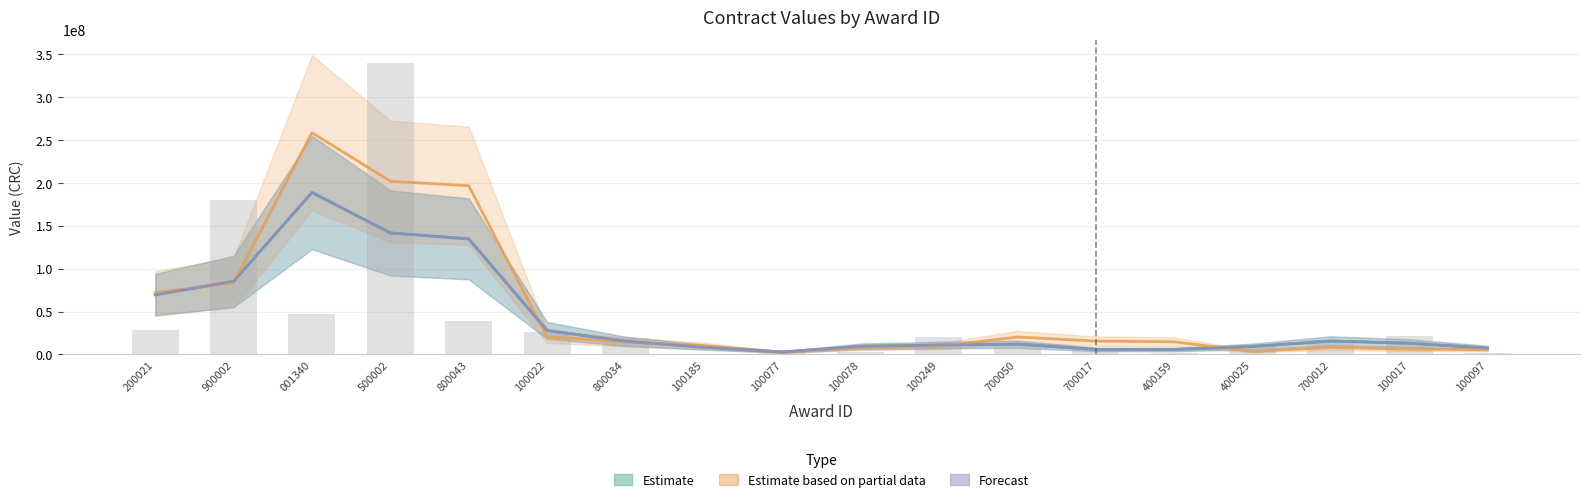

What is the sum of all Estimate based on partial data values?

953169358.6